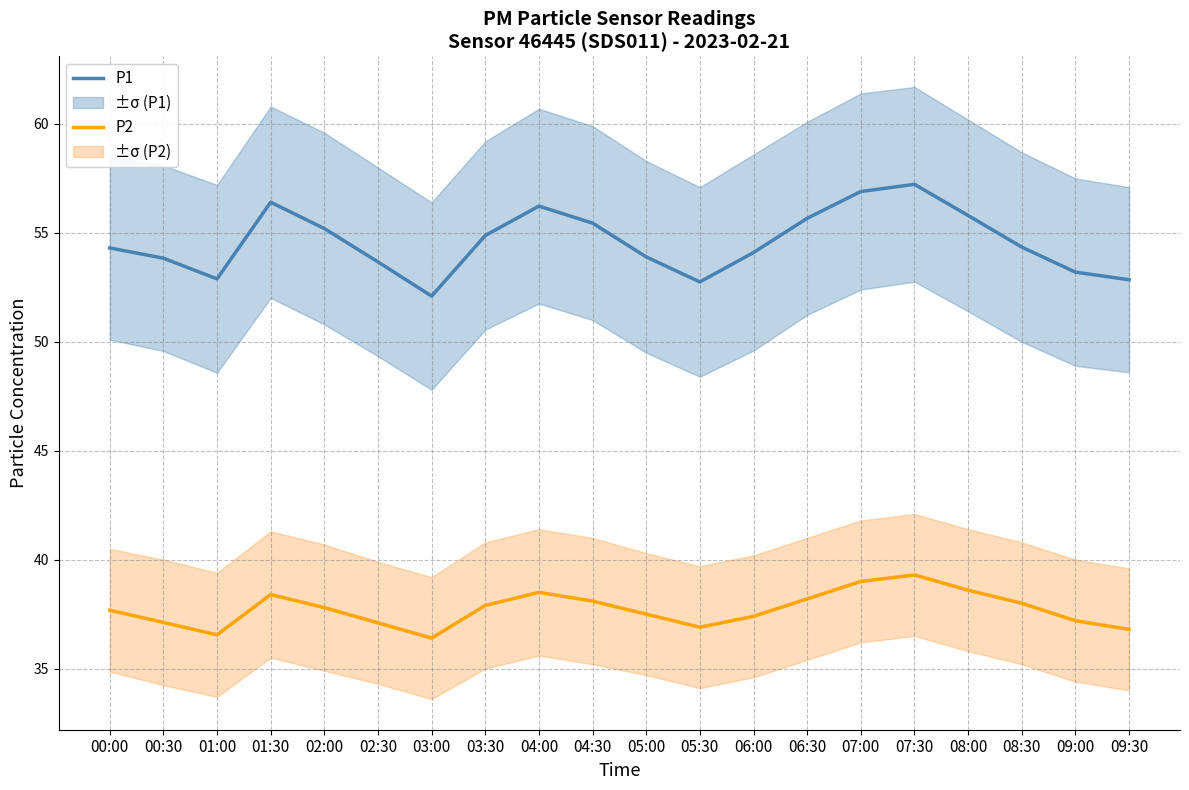

True or false: P2 and P1 intersect in this chart.

False